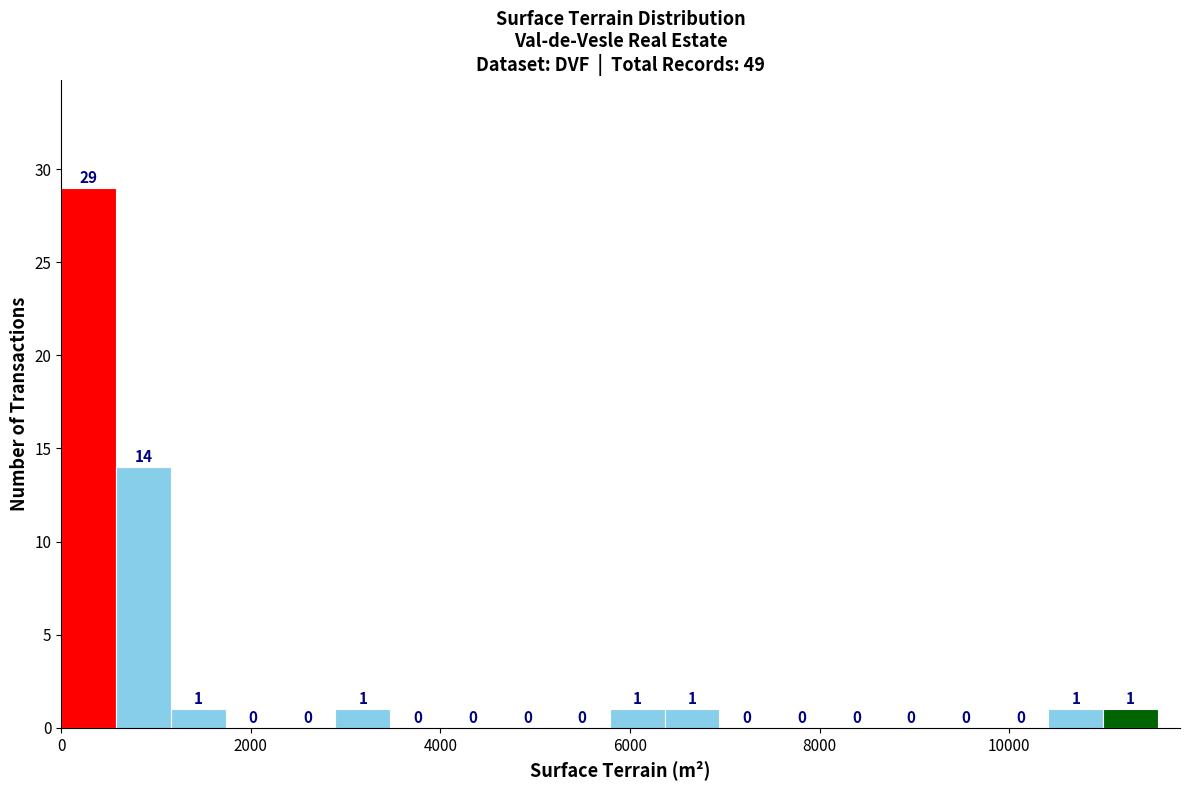

Around what value on the x-axis is the tallest bar? Give the approximate position of its centre, as read against the axis.

200